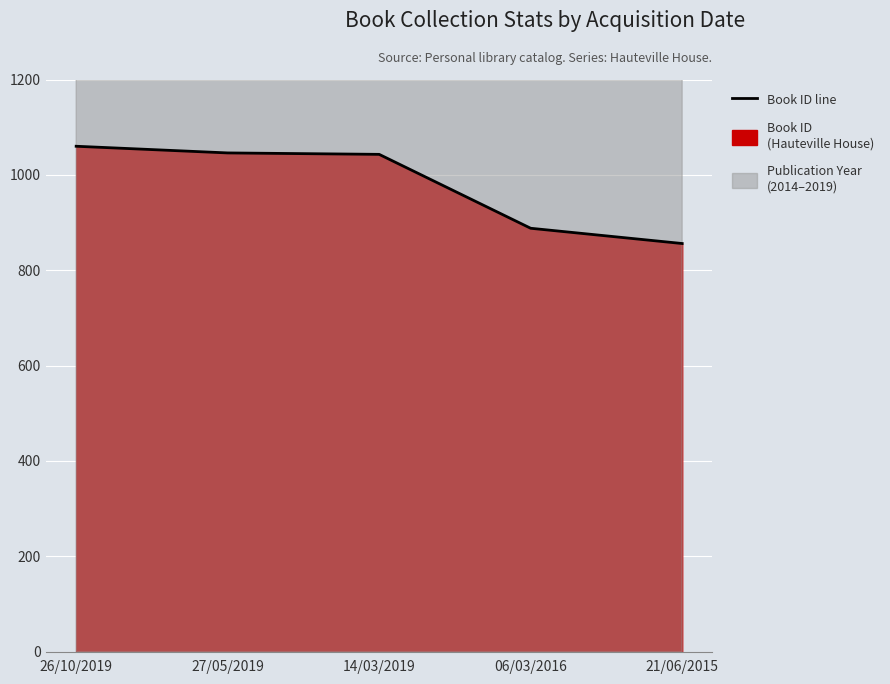

What is the minimum value shown in the chart?

856